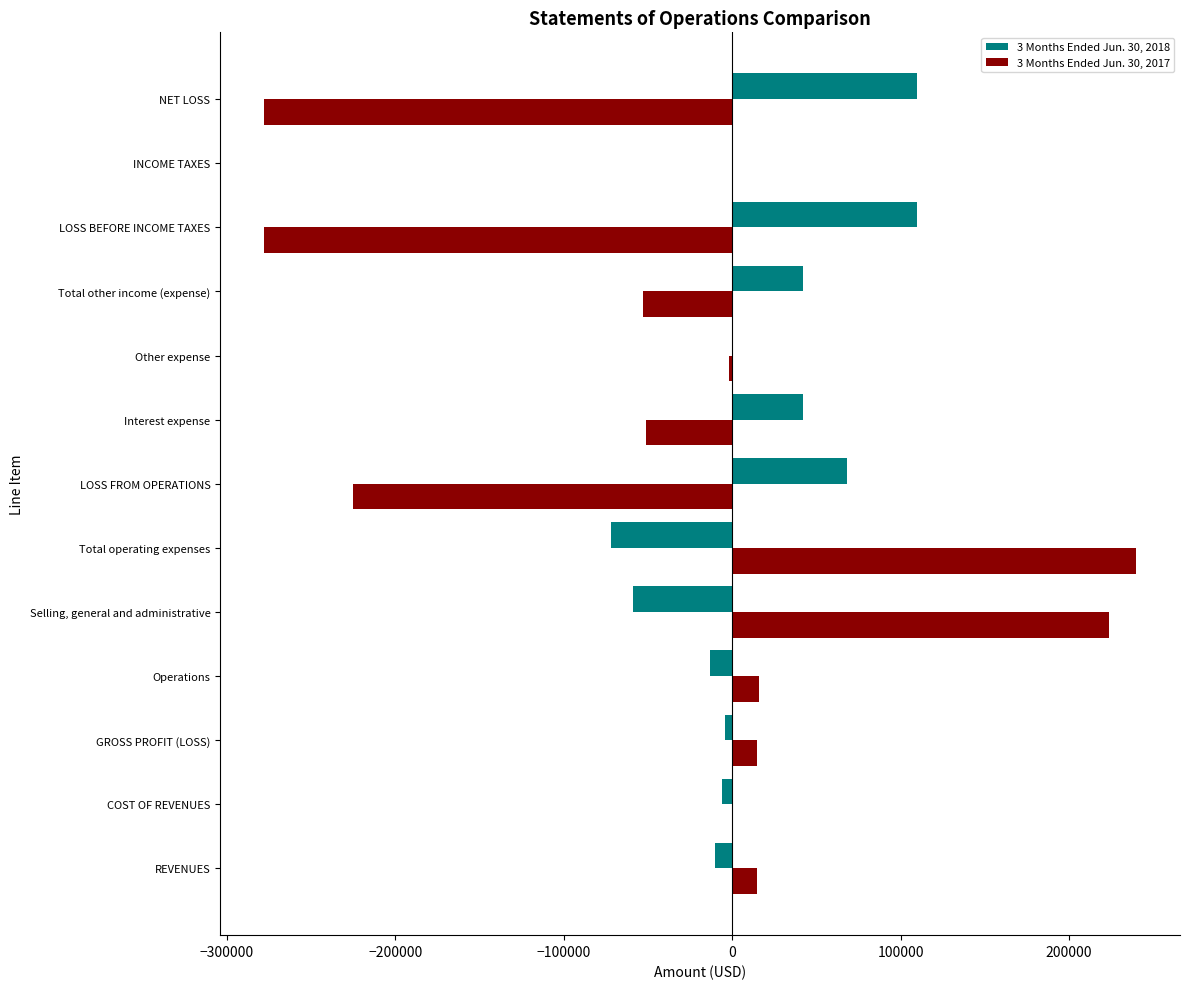

Is the value of 3 Months Ended Jun. 30, 2017 at INCOME TAXES greater than the value of 3 Months Ended Jun. 30, 2018 at LOSS BEFORE INCOME TAXES?

No